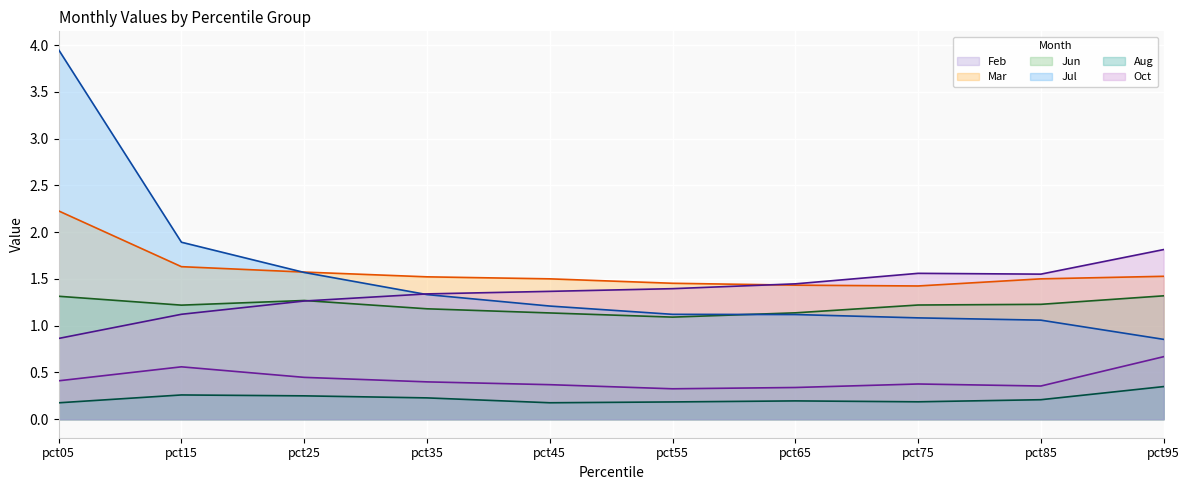

Where is the first local minimum for Feb?

pct55